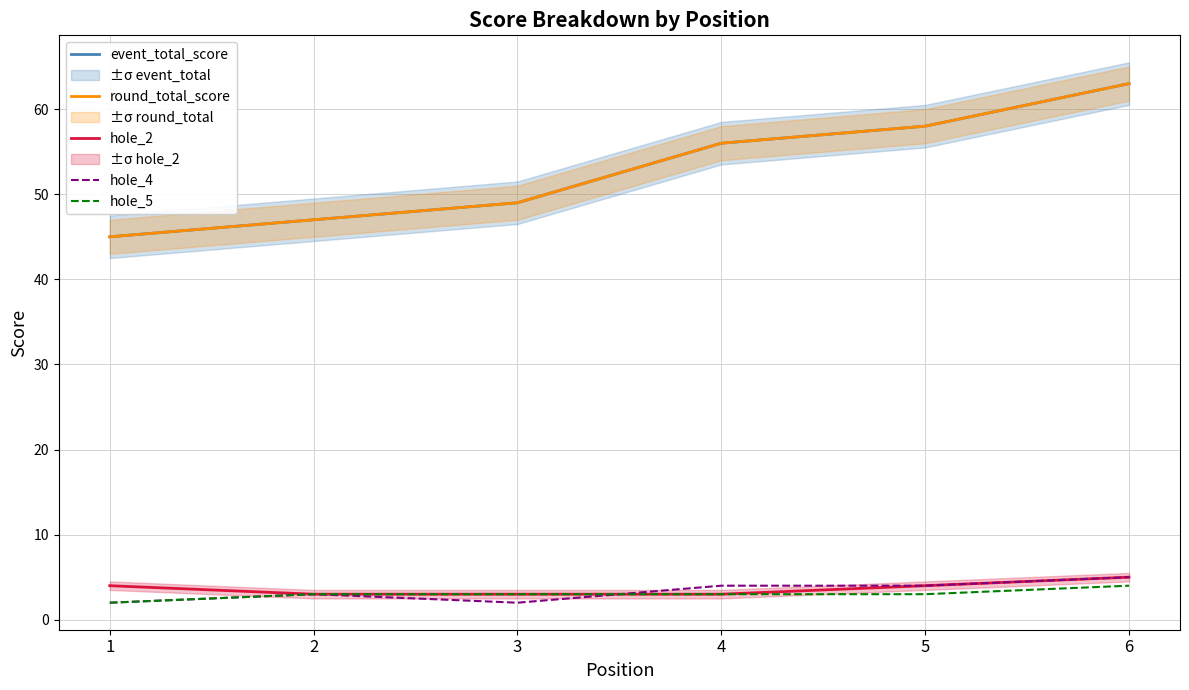

Rank the categories by round_total_score value from lowest to highest.

1, 2, 3, 4, 5, 6